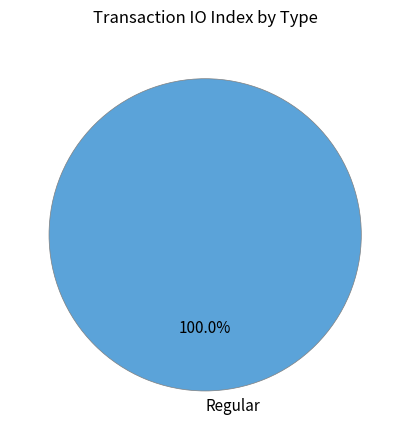

Is there a majority slice in this chart?

Yes